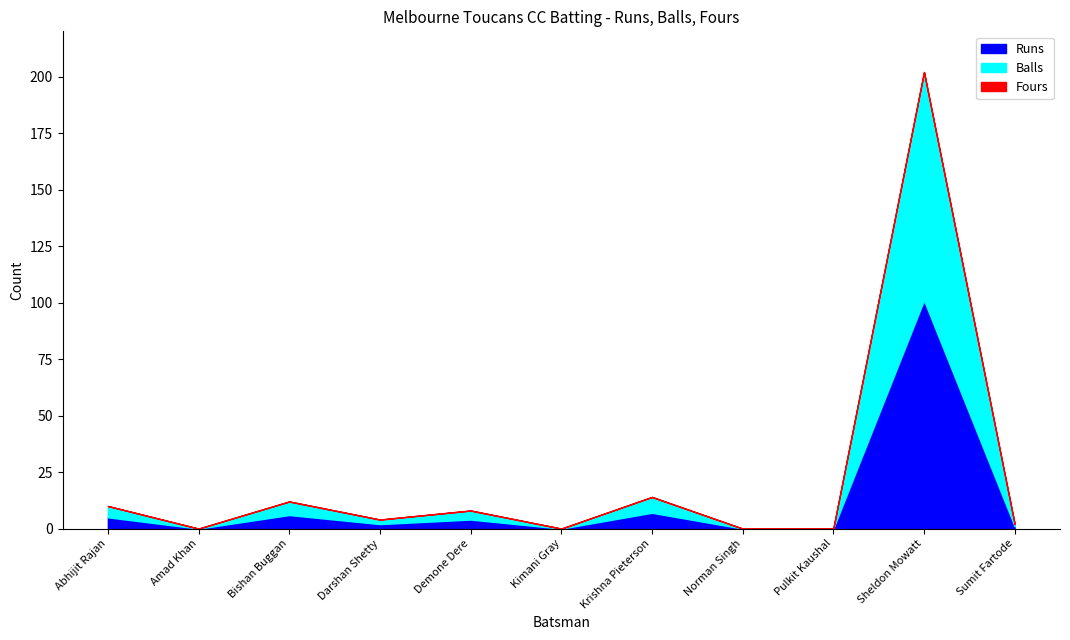

Which series has the largest range (max minus min)?

Runs